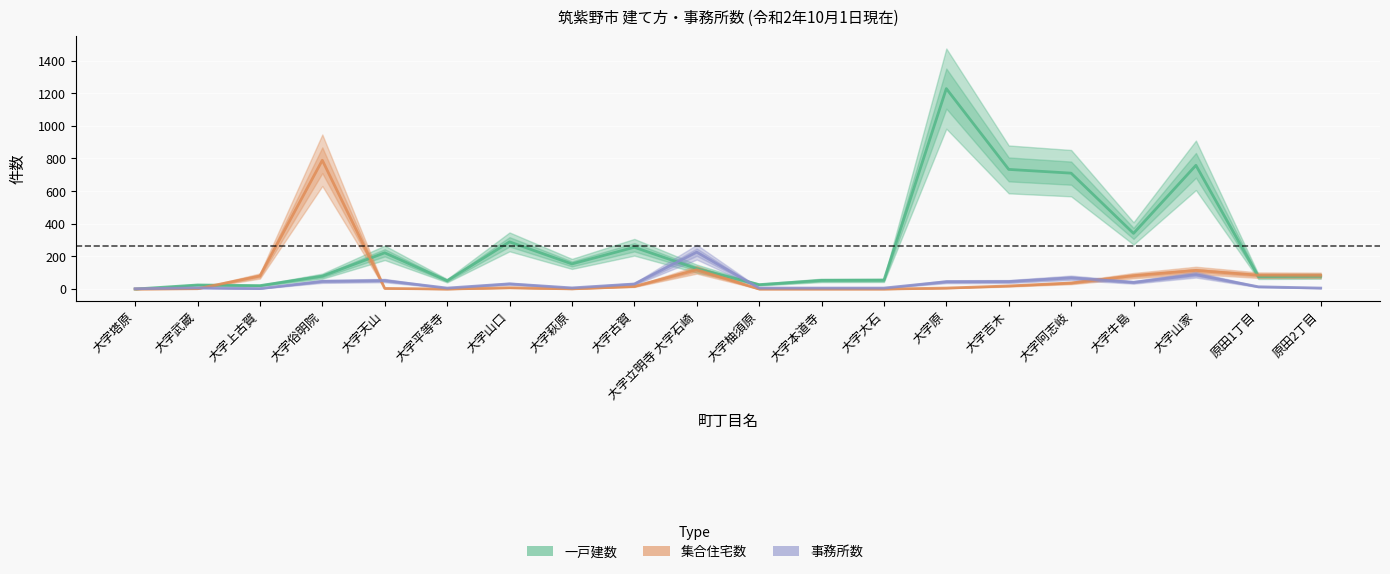

What is the label of the 15th point from the right?

大字平等寺